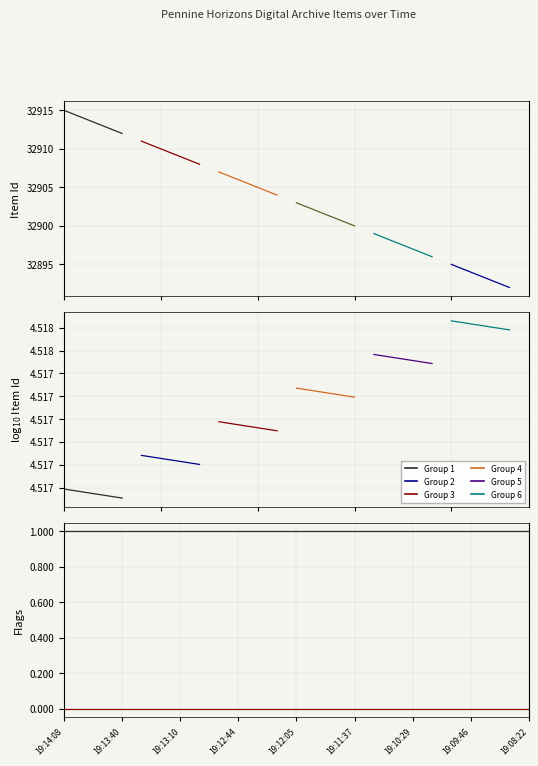

True or false: featured and Item Id cross at least once.

False